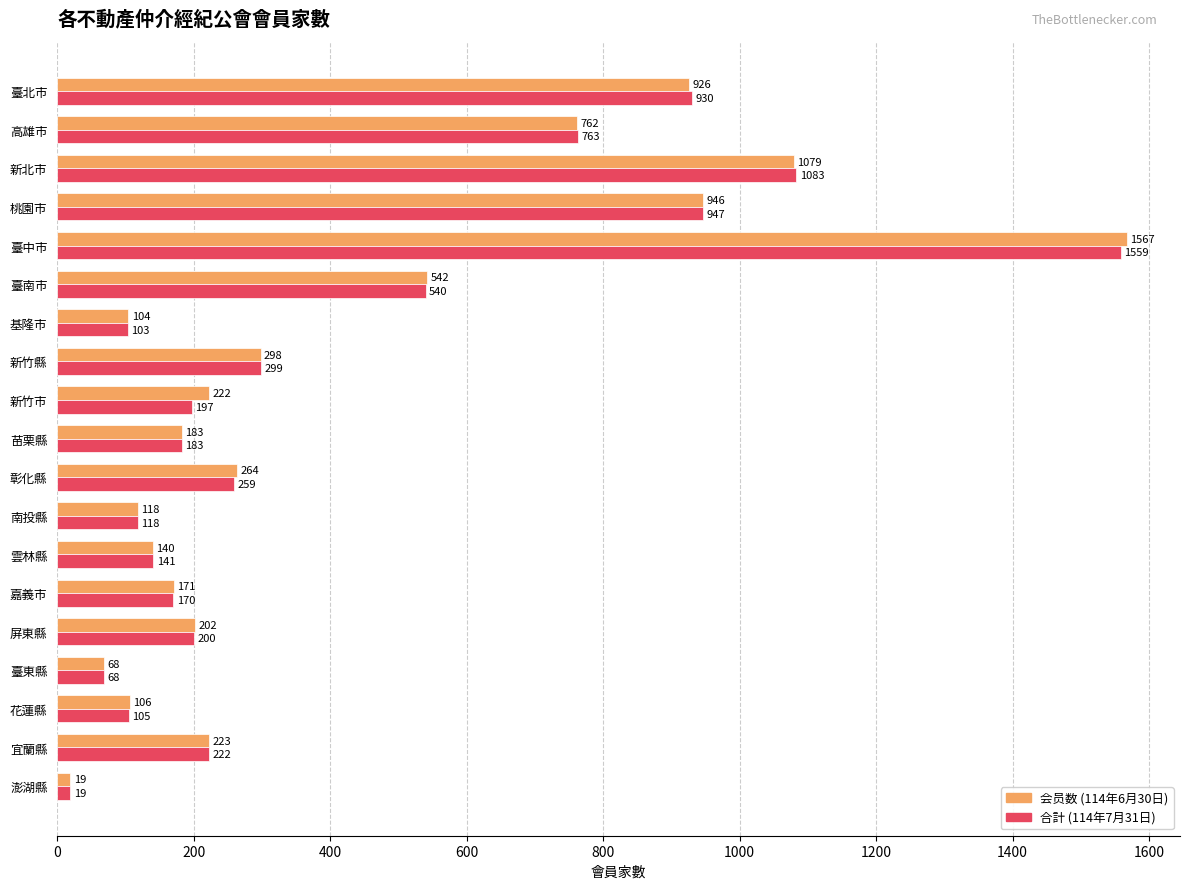

Which series has the largest total across all categories?

会员数 (114年6月30日)